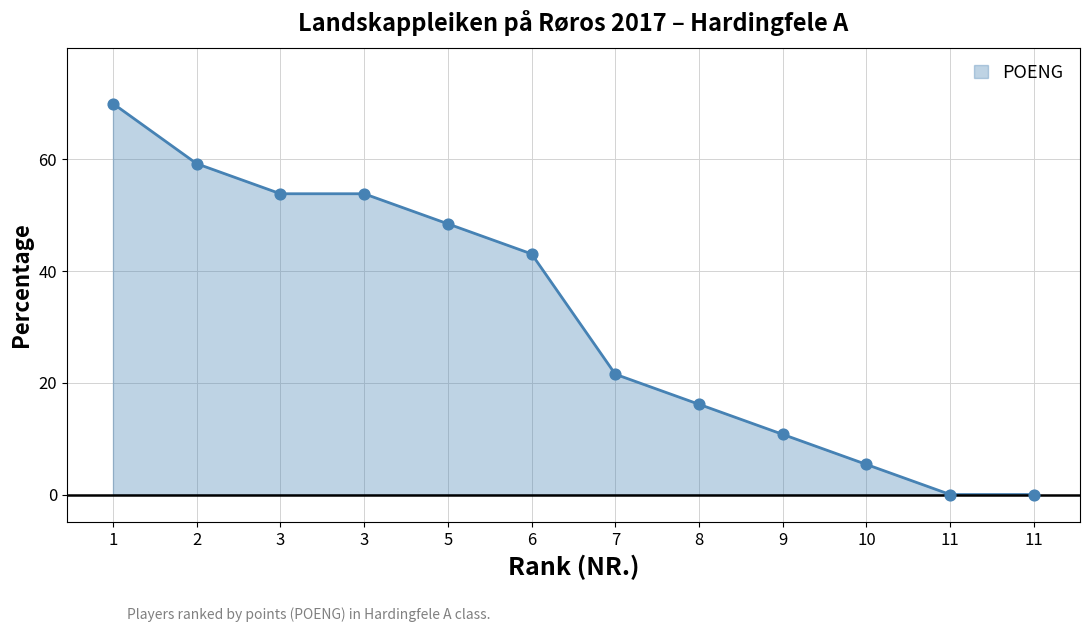

What is the change in value from 8 to 11?

-16.2